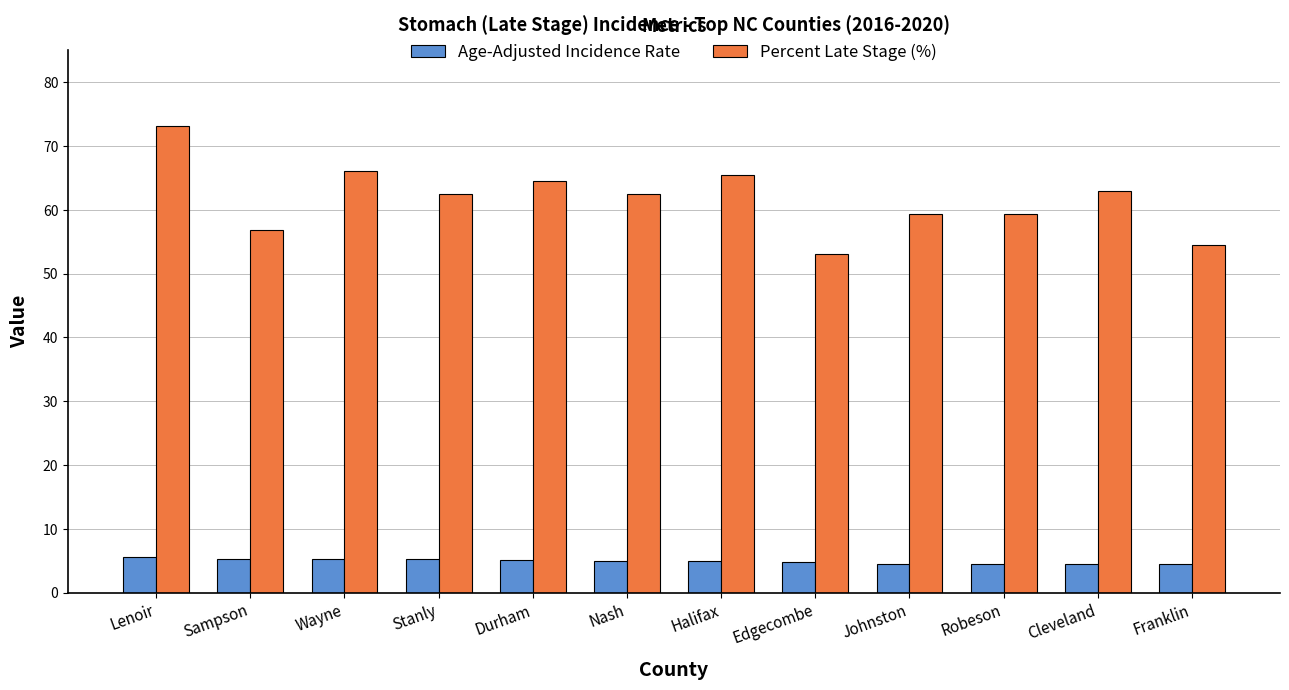

What is the value of the Age-Adjusted Incidence Rate bar at the 7th from the left?

5.0